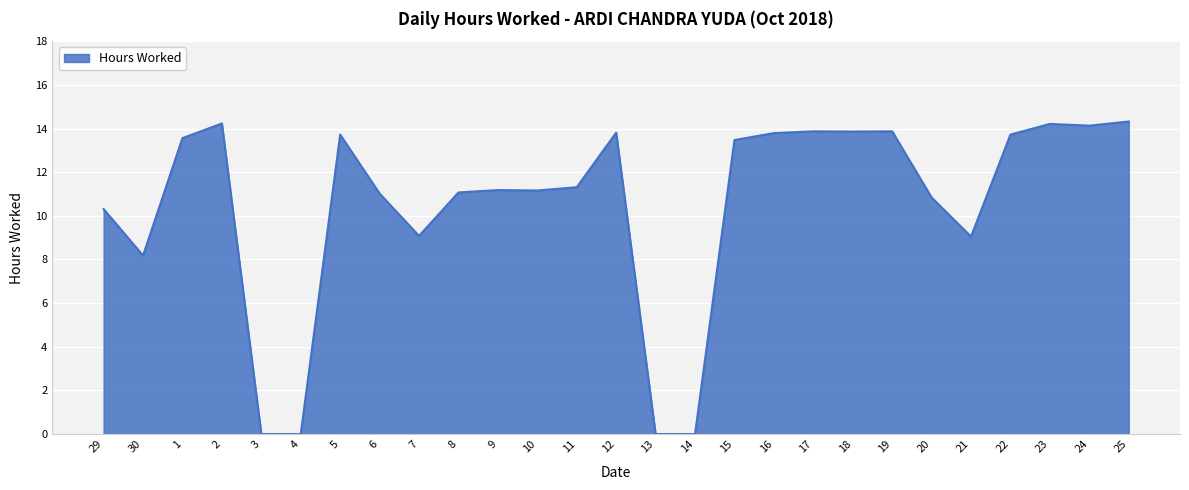

Read the value at 7.

9.1